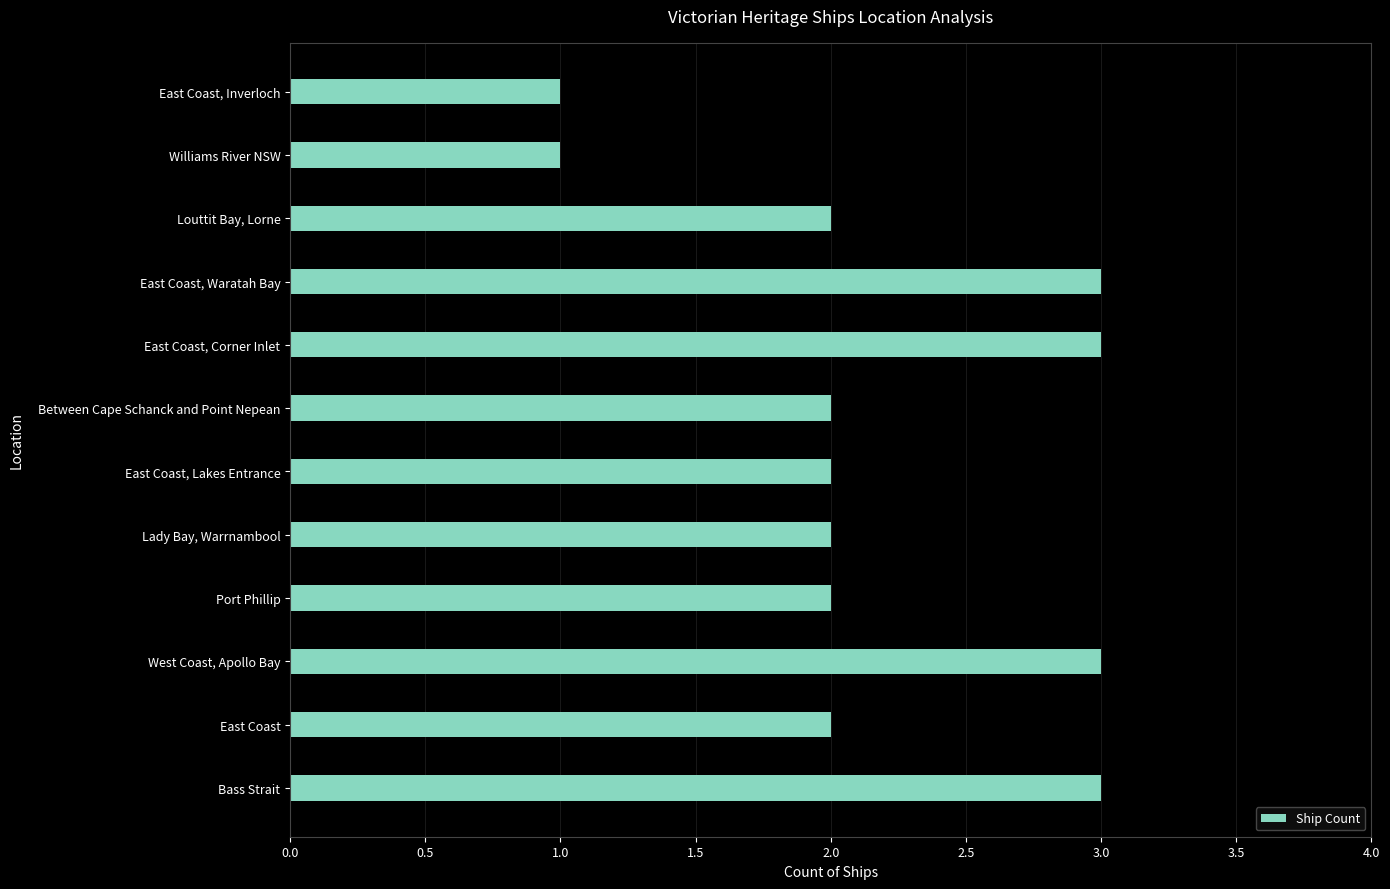

Between East Coast and Williams River NSW, which is larger?

East Coast